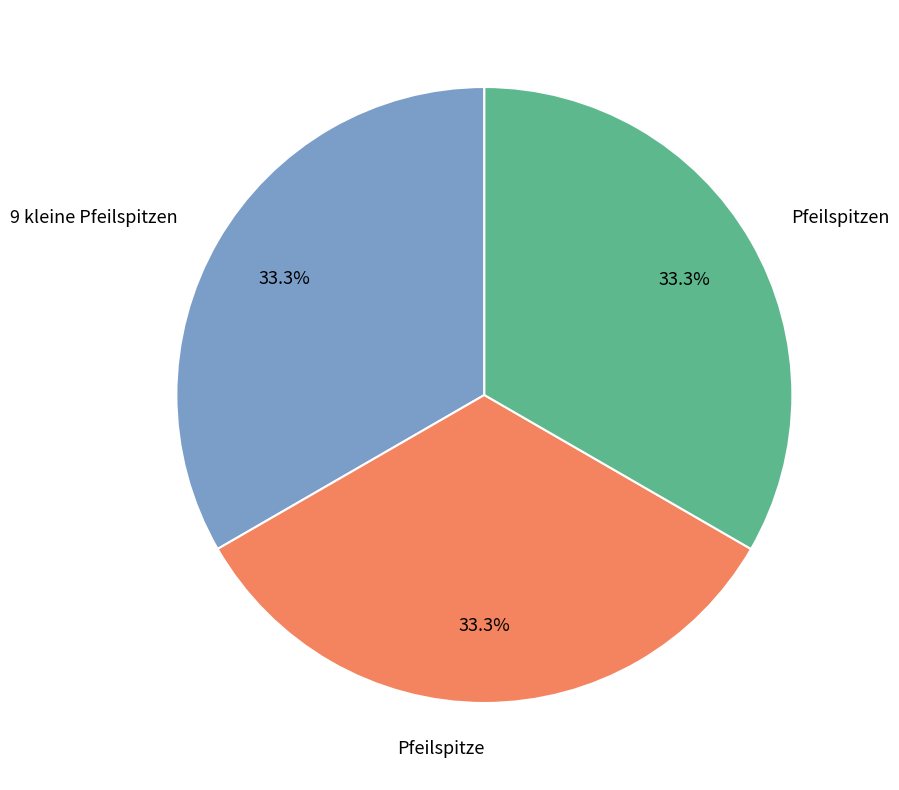

Does 9 kleine Pfeilspitzen account for over 50% of the chart?

No